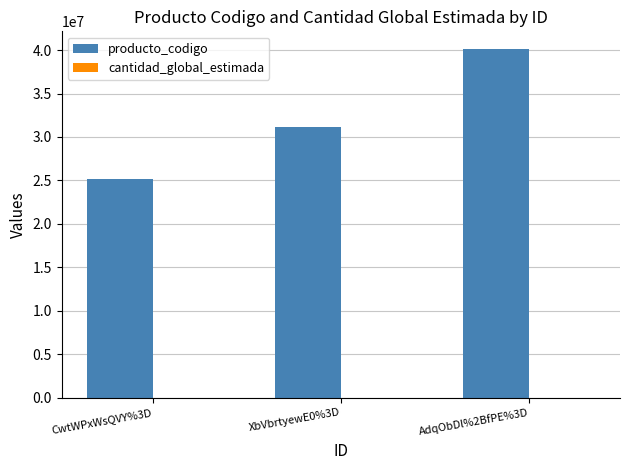

What is the spread (max minus min) of values at CwtWPxWsQVY%3D?

25173811